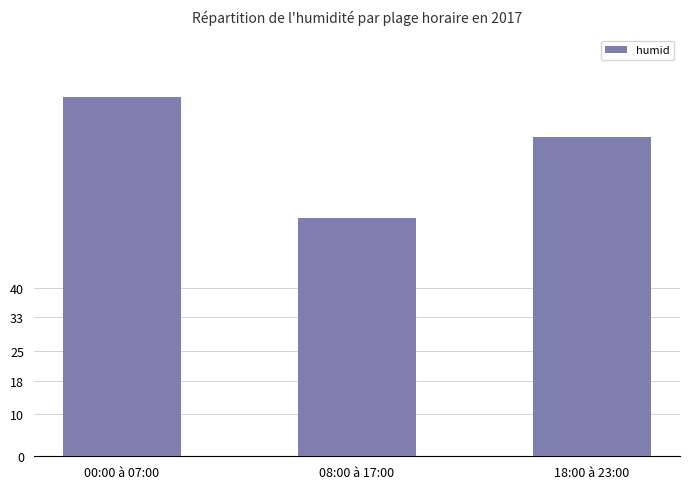

List the labels in order of value, smallest first.

08:00 à 17:00, 18:00 à 23:00, 00:00 à 07:00